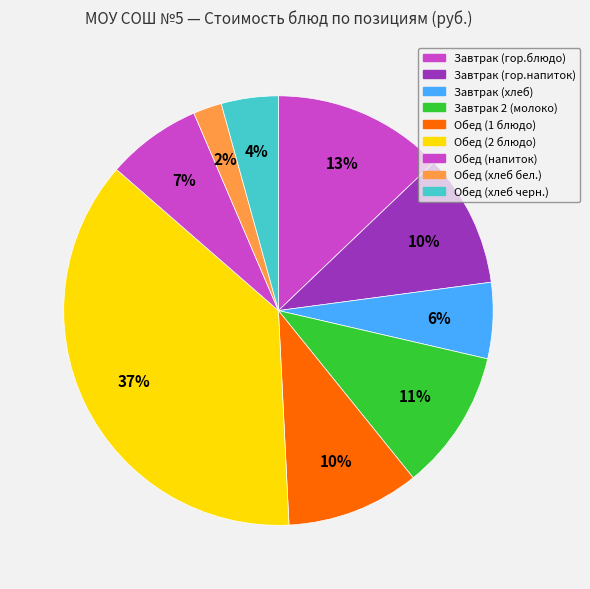

To the nearest percent, what is the difference between the largest and smallest slice percentages?

35%